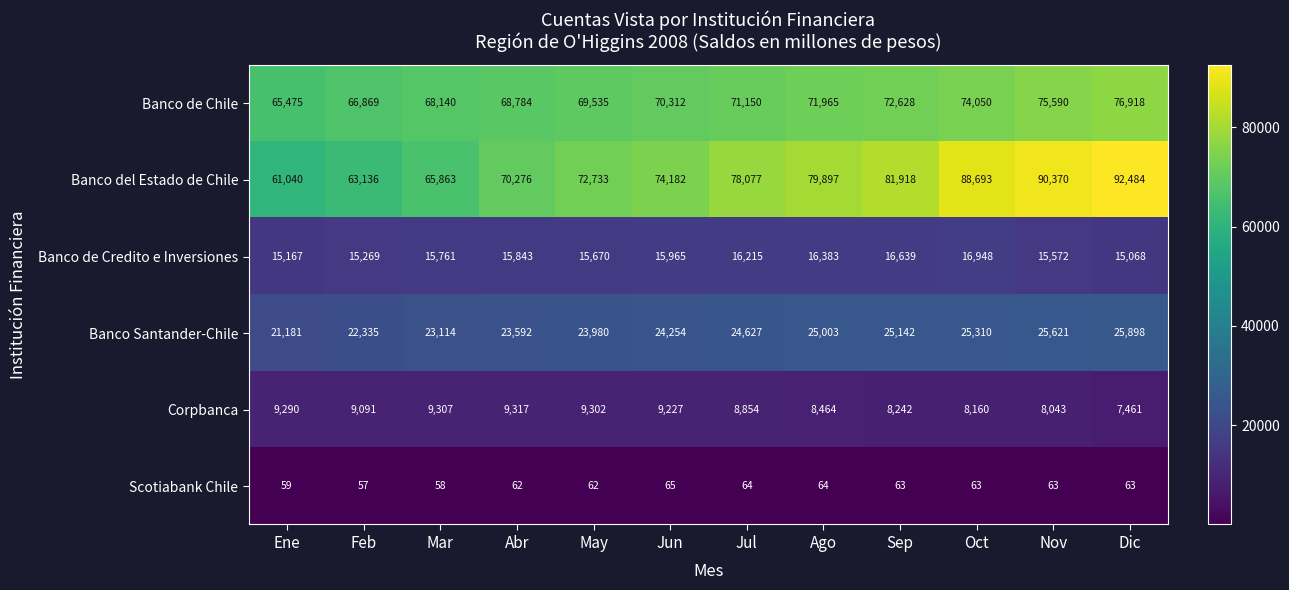

At how many categories does at least one series exceed 10443?

12